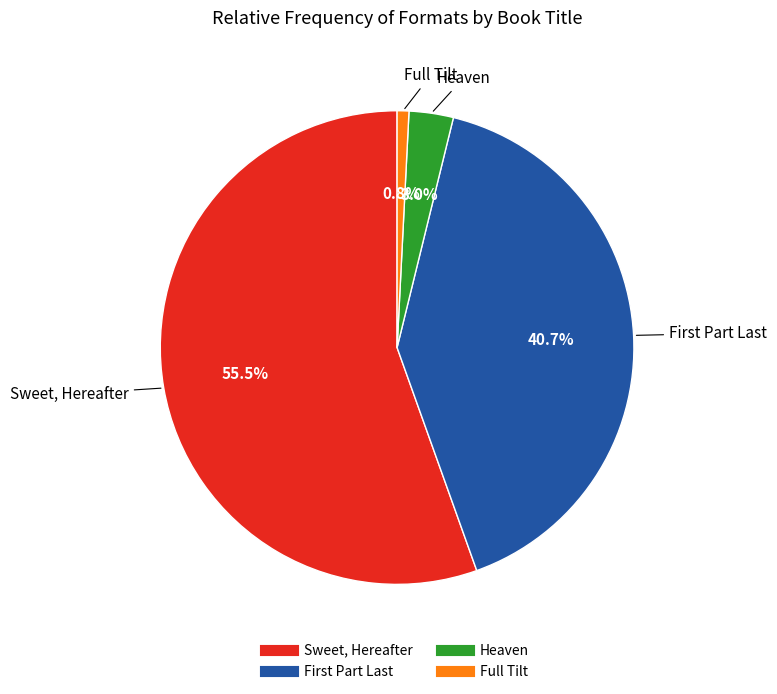

To the nearest percent, what is the difference between the largest and smallest slice percentages?

55%